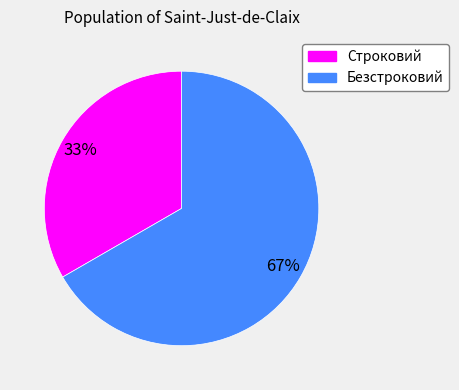

Rank the categories by value from highest to lowest.

Безстроковий, Строковий